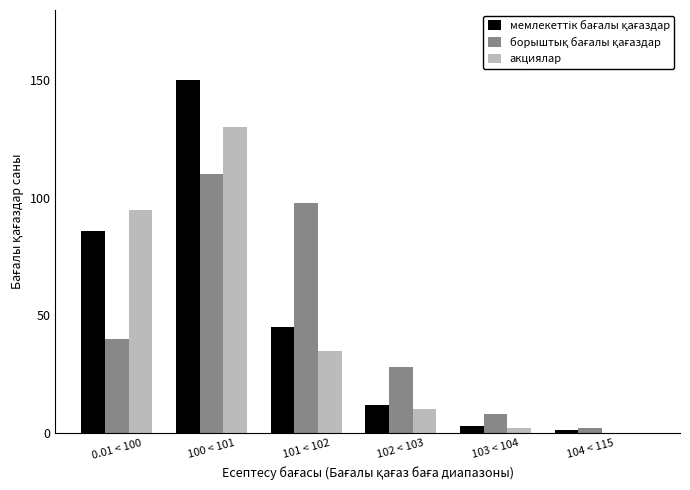

What is the approximate value of акциялар at 100 < 101?

130